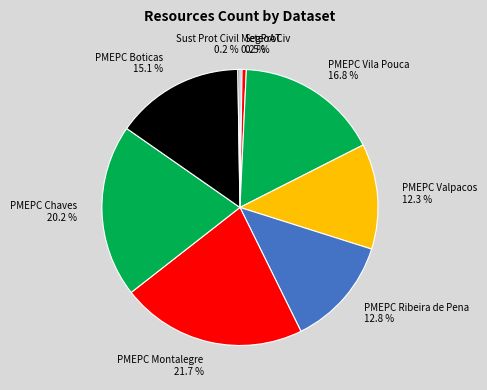

Is there any slice that represents more than half of the pie?

No